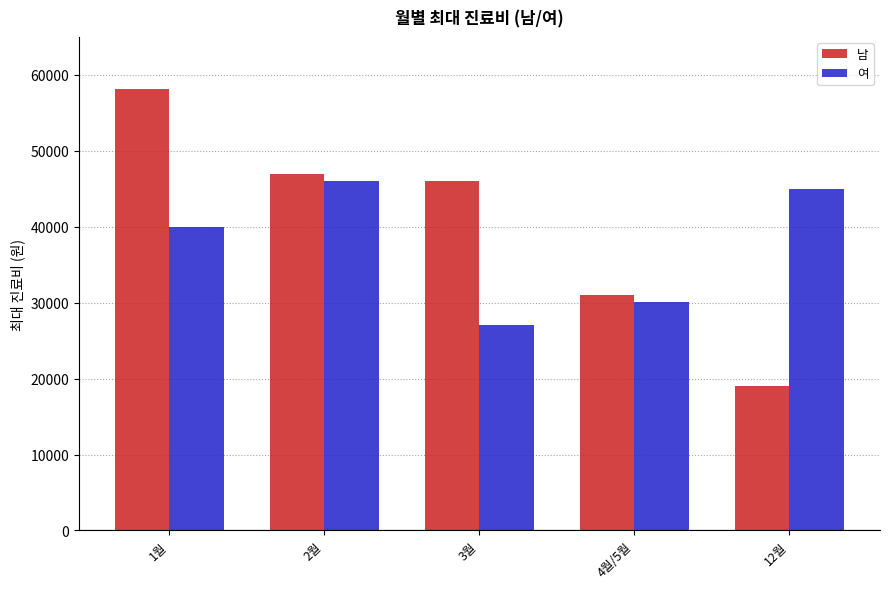

At which label is 여 closest to 36500?

1월